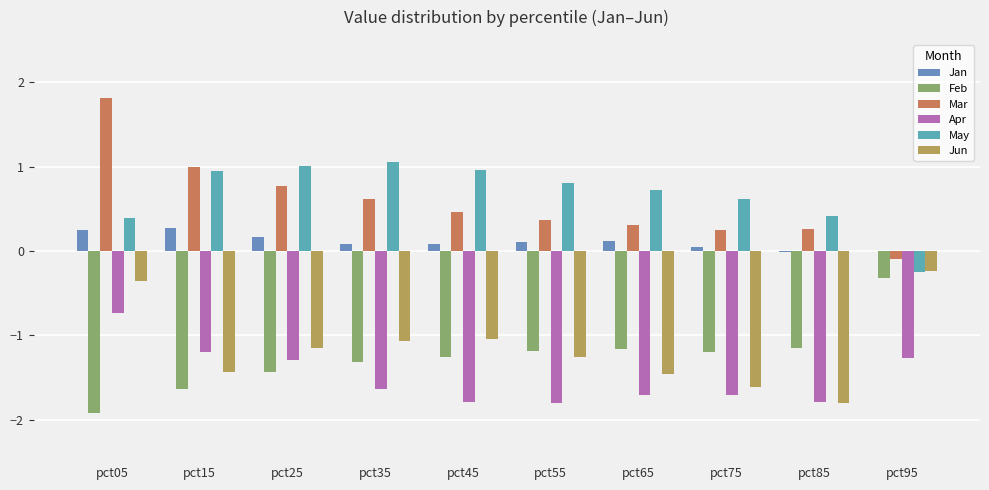

Which series has the widest spread of values?

Mar